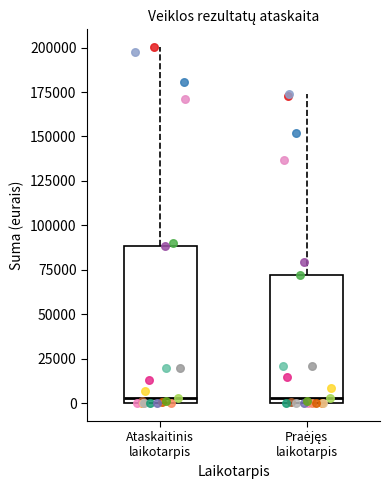

Comparing the boxes themselves (not the whiskers), which one is the tallest?

Ataskaitinis laikotarpis